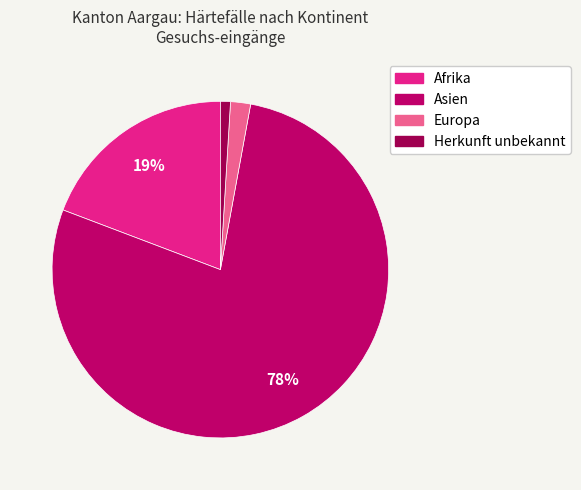

Which has a higher value, Asien or Herkunft unbekannt?

Asien